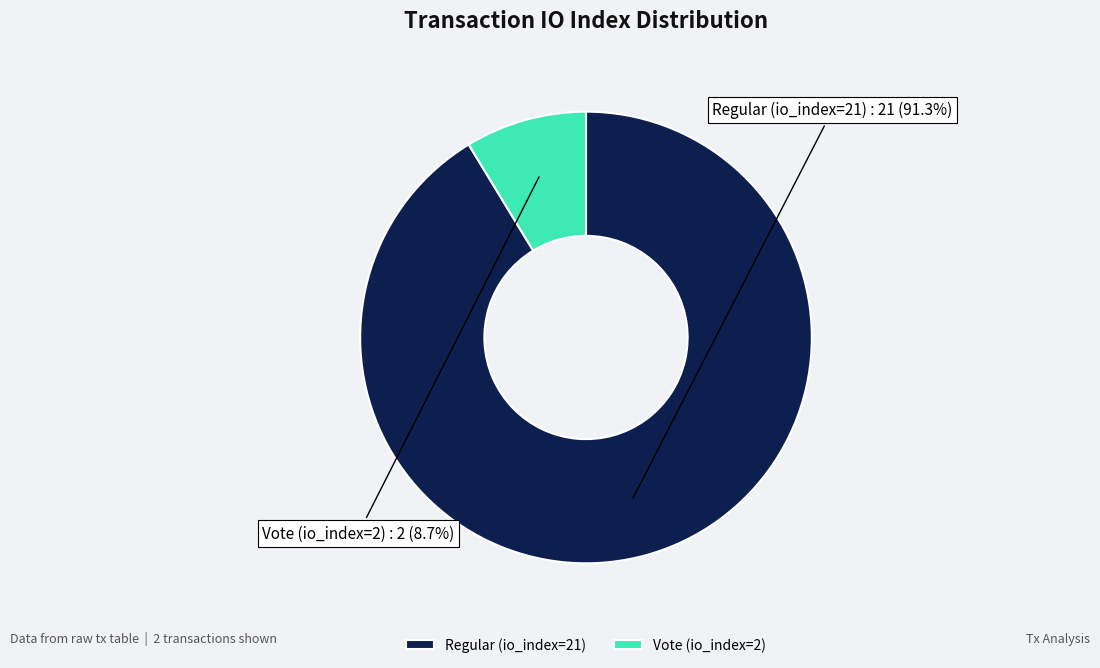

Is Regular (io_index=21) the majority of the pie?

Yes